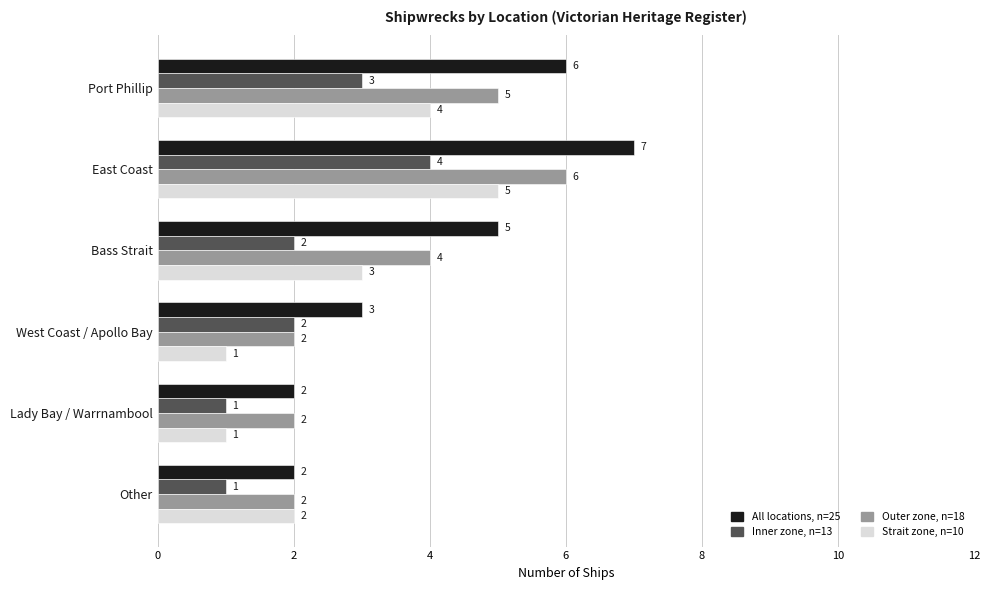

Which series has the largest range (max minus min)?

All locations, n=25